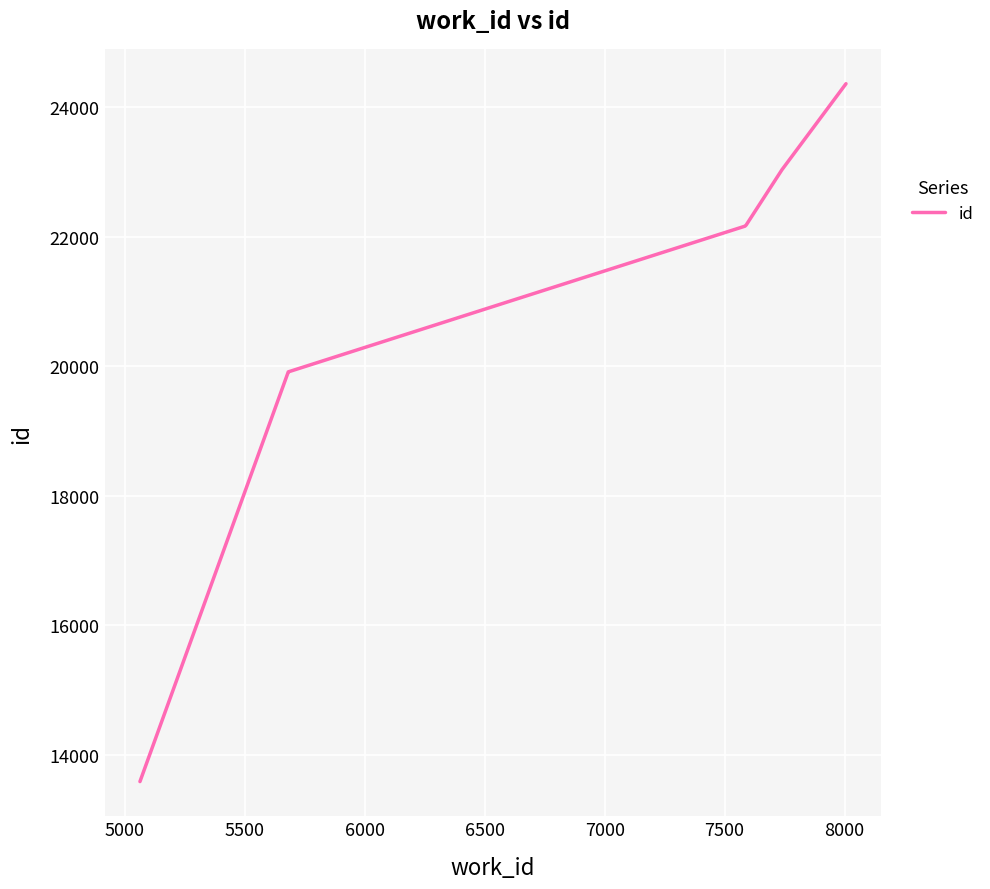

What is the ratio of the value at 6500 to the value at 5500?

1.1